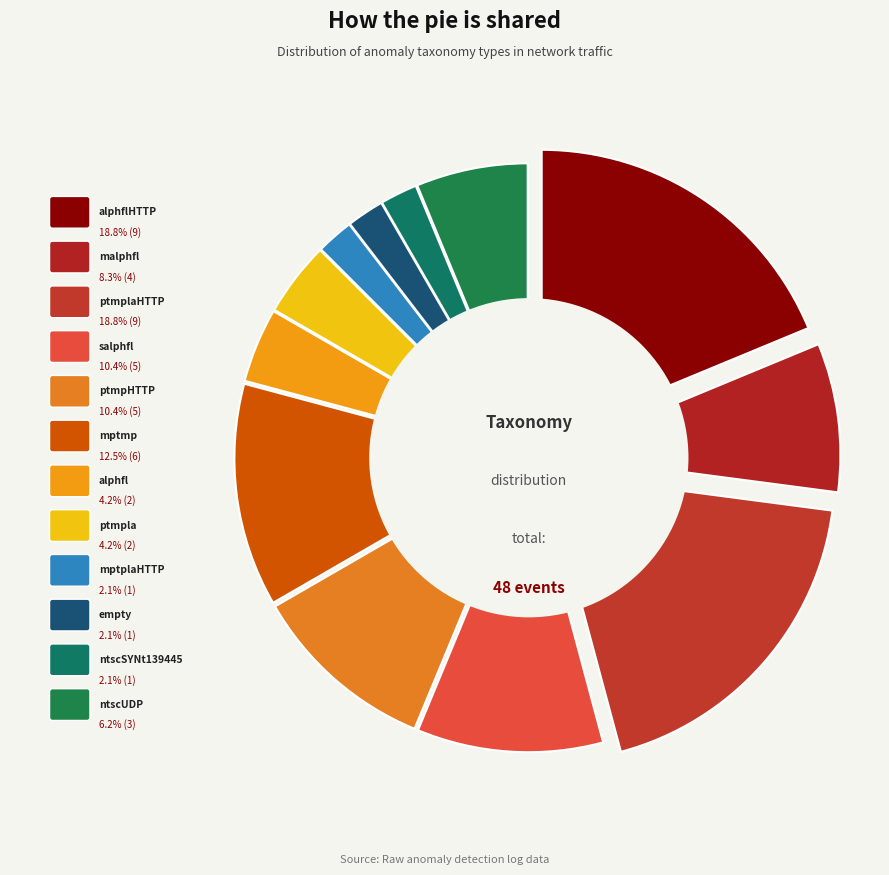

Is mptmp the majority of the pie?

No